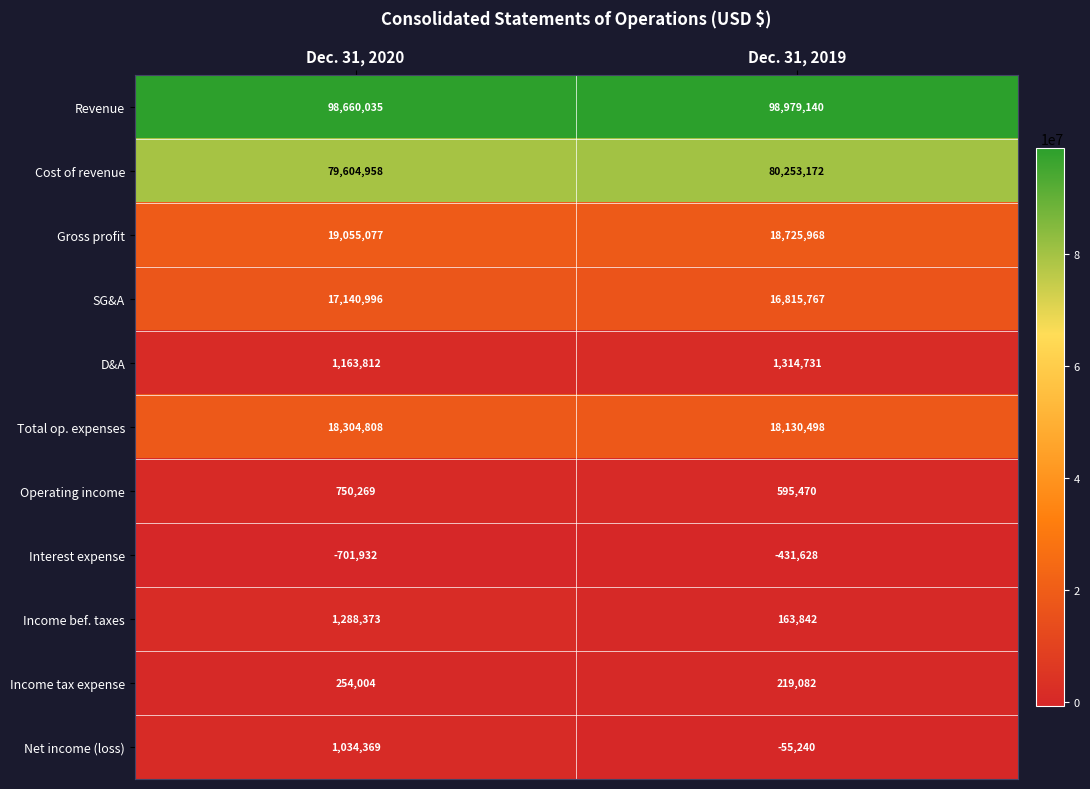

Count the number of categories in the chart.

2